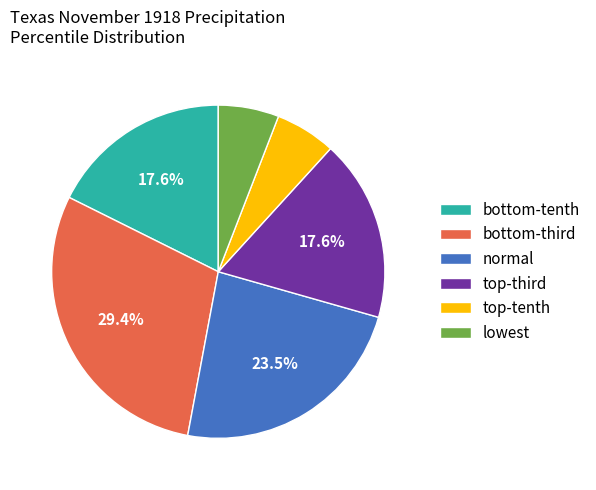

How many segments does this pie chart have?

6